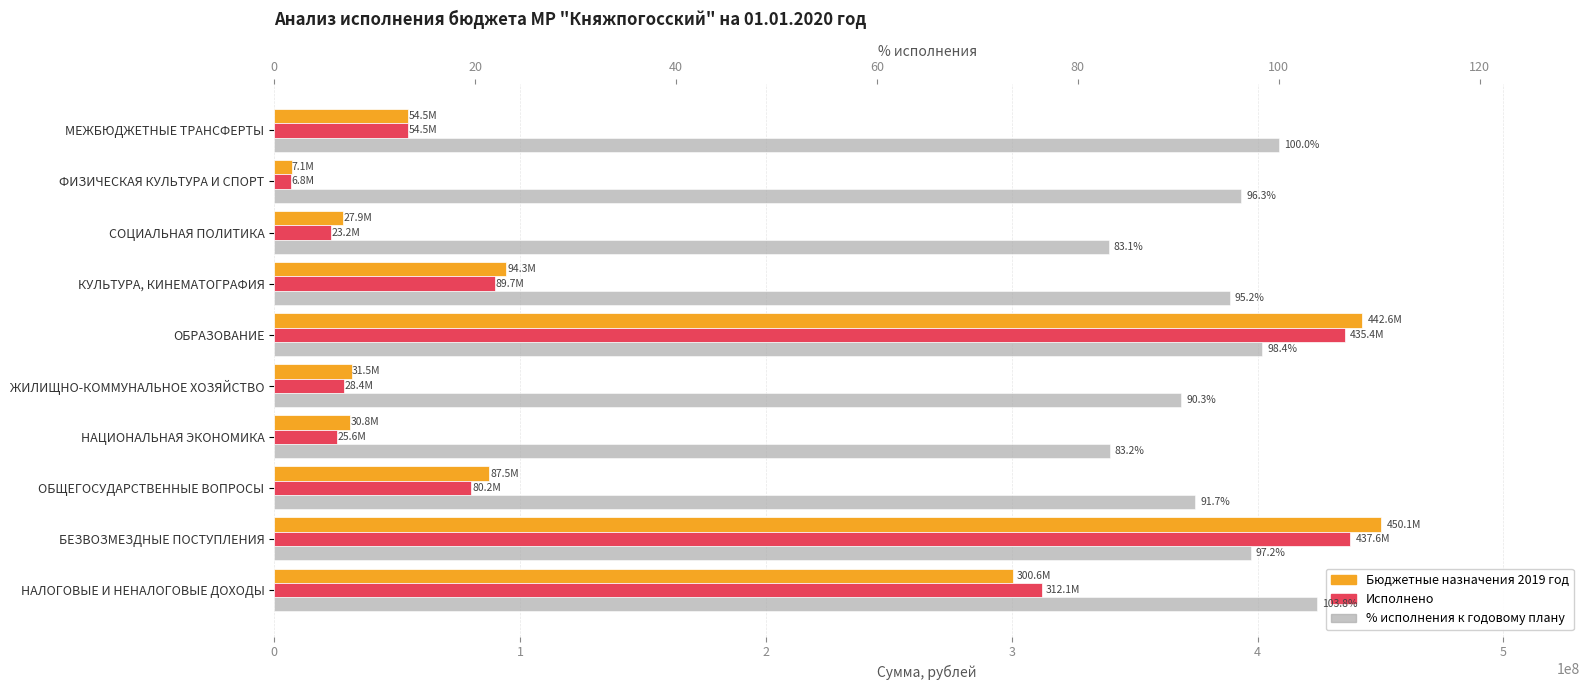

What is the approximate value of Бюджетные назначения 2019 год at КУЛЬТУРА, КИНЕМАТОГРАФИЯ?

94260233.5